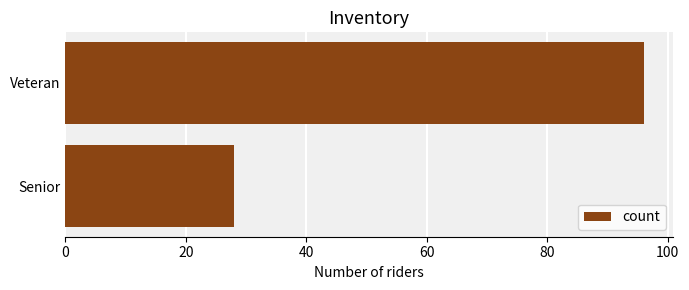

What is the sum of all values?

124